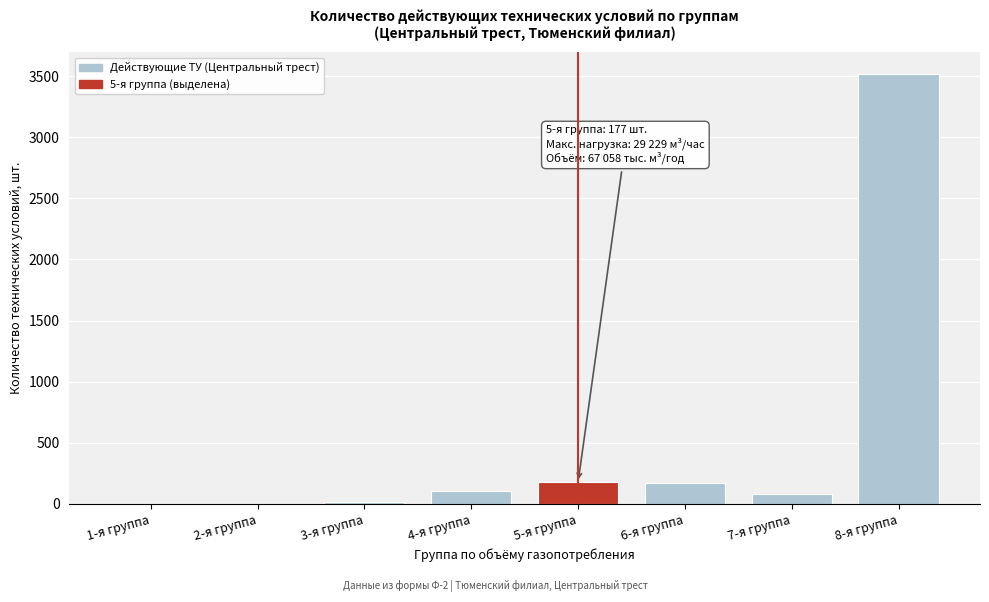

What is the maximum value shown in the chart?

3519